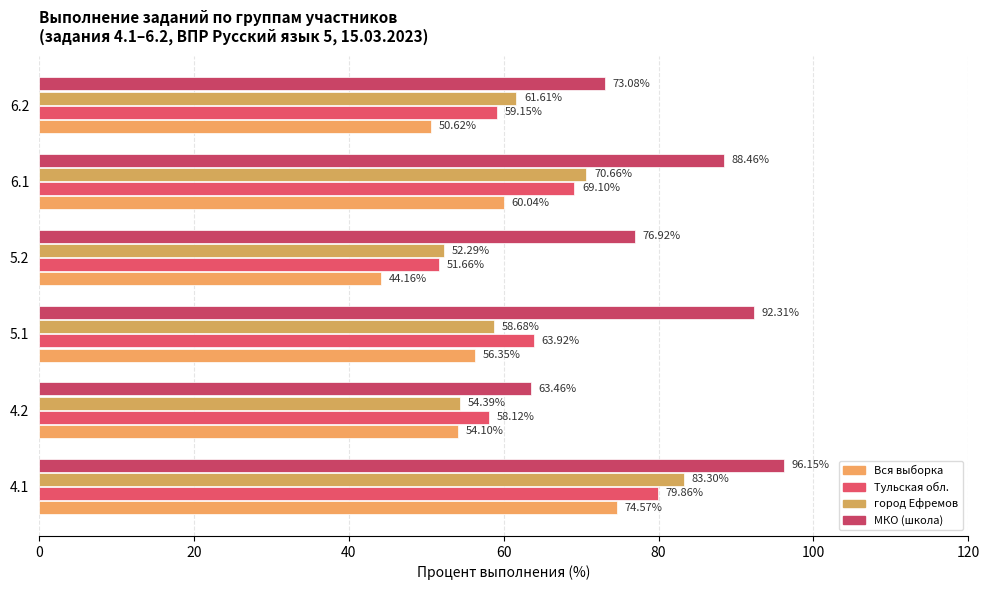

Which series has the largest range (max minus min)?

МКО (школа)